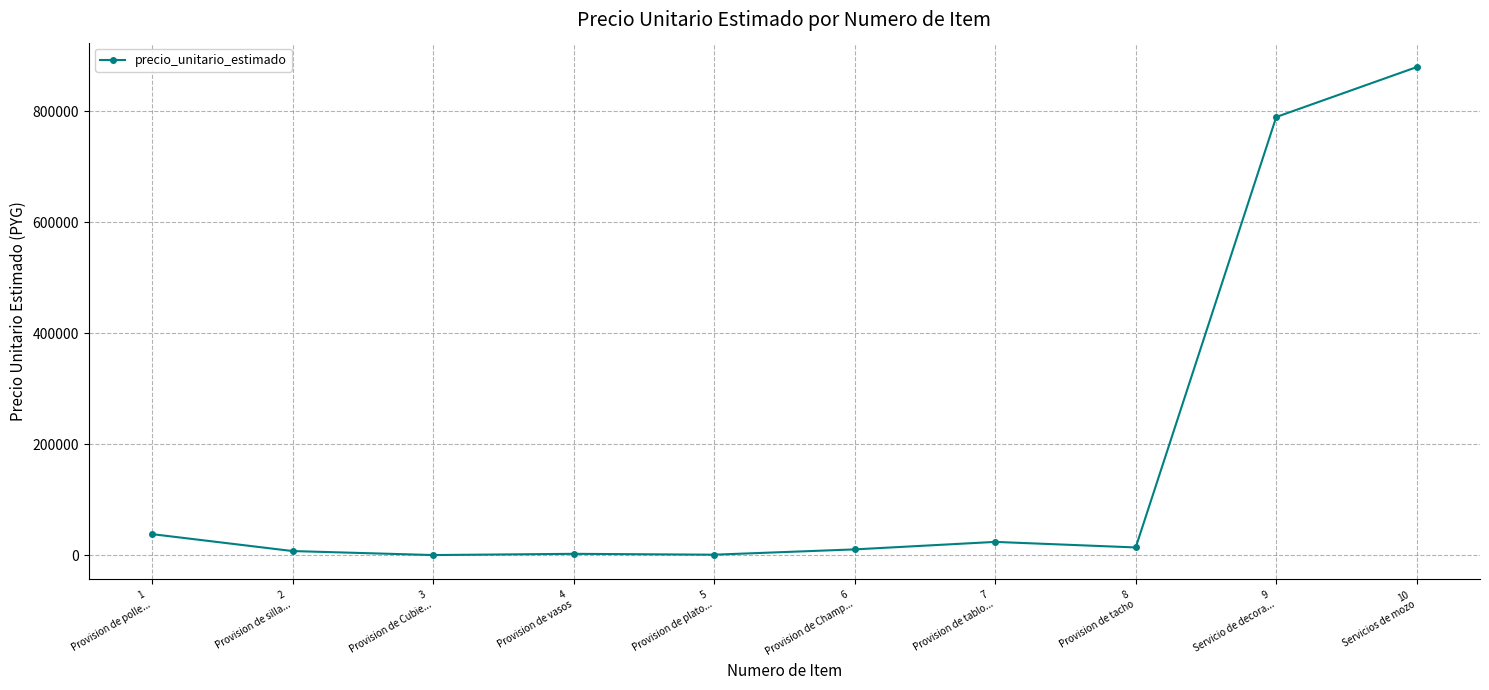

What is the maximum value shown in the chart?

880000